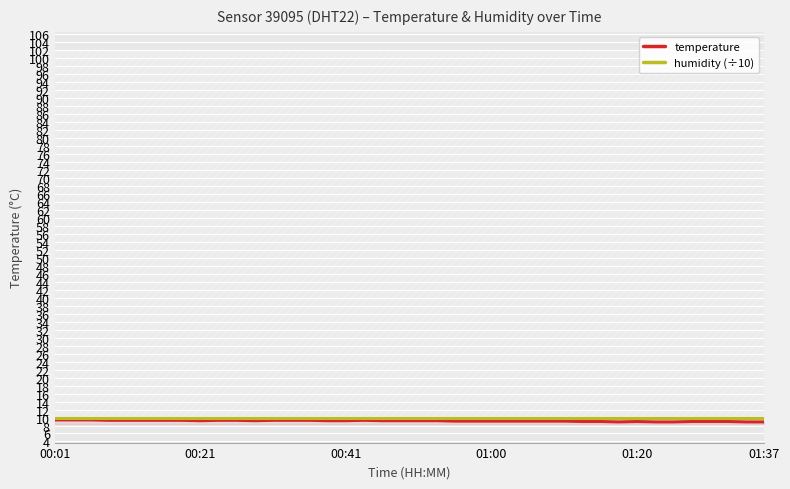

The humidity (÷10) series shows 10.0 at 27. True or false?

True